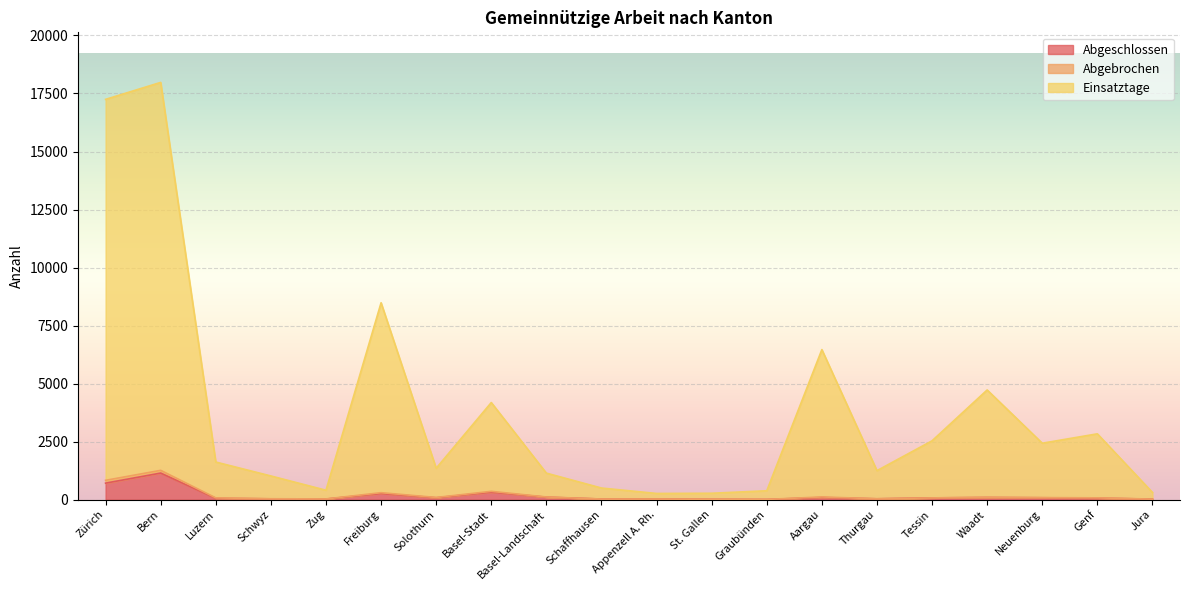

Does the chart display data point markers on the line(s)?

No